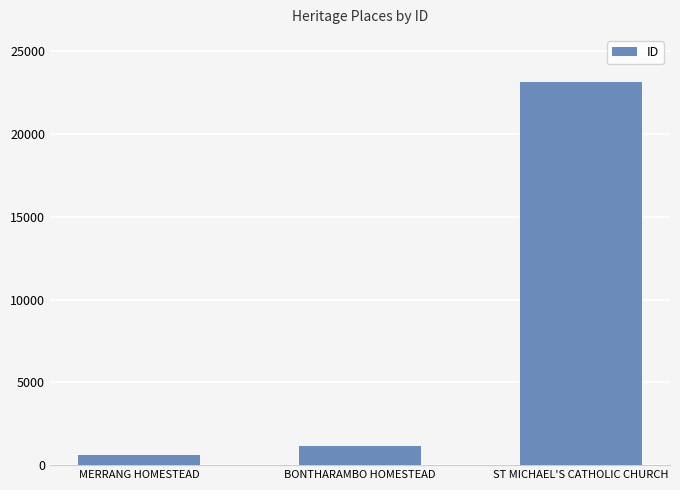

The value at BONTHARAMBO HOMESTEAD is 1181. True or false?

True